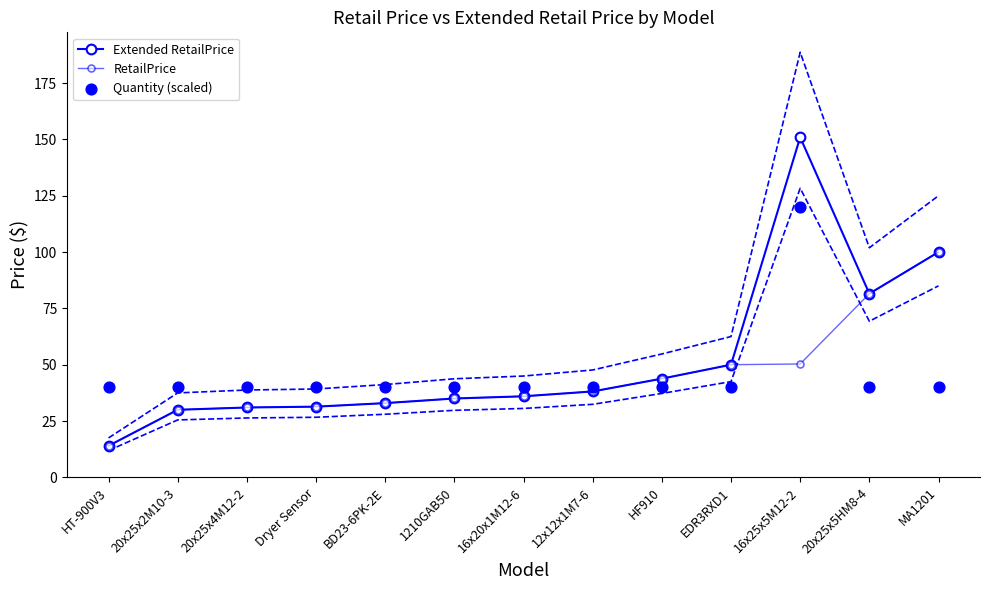

Which series contains the lowest Y value?

Extended RetailPrice